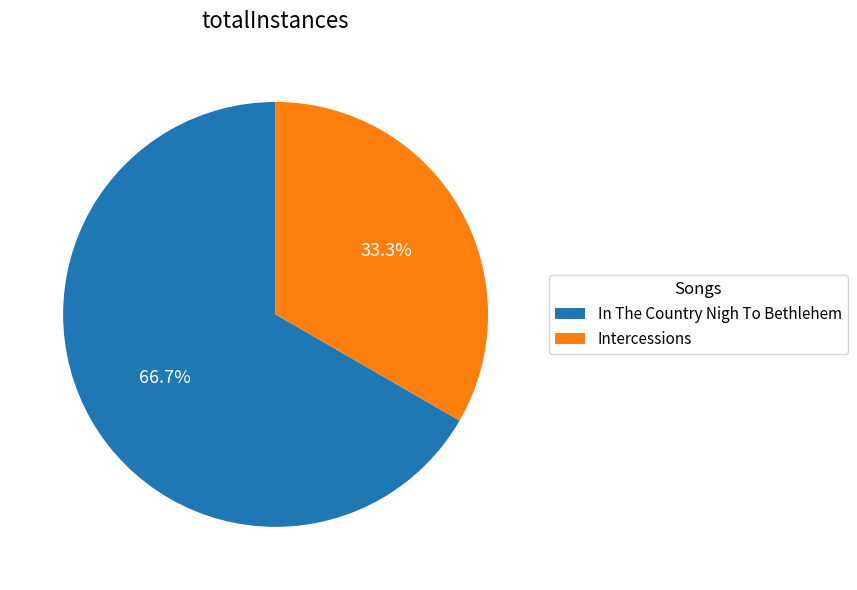

The In The Country Nigh To Bethlehem slice represents 67% of the pie. True or false?

True